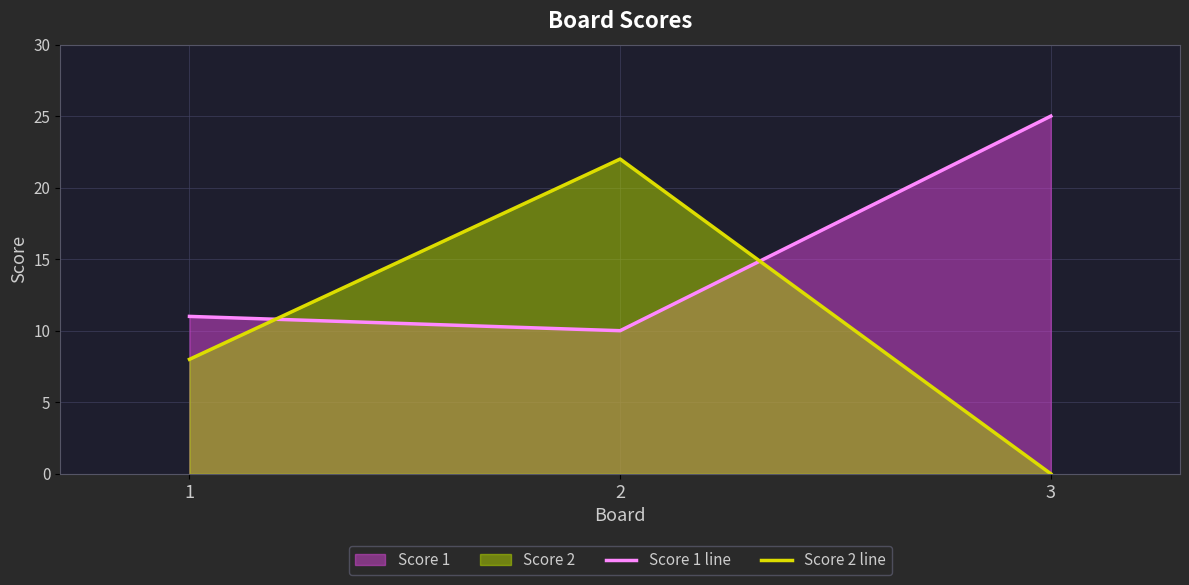

What is the maximum value for Score 1 line?

25